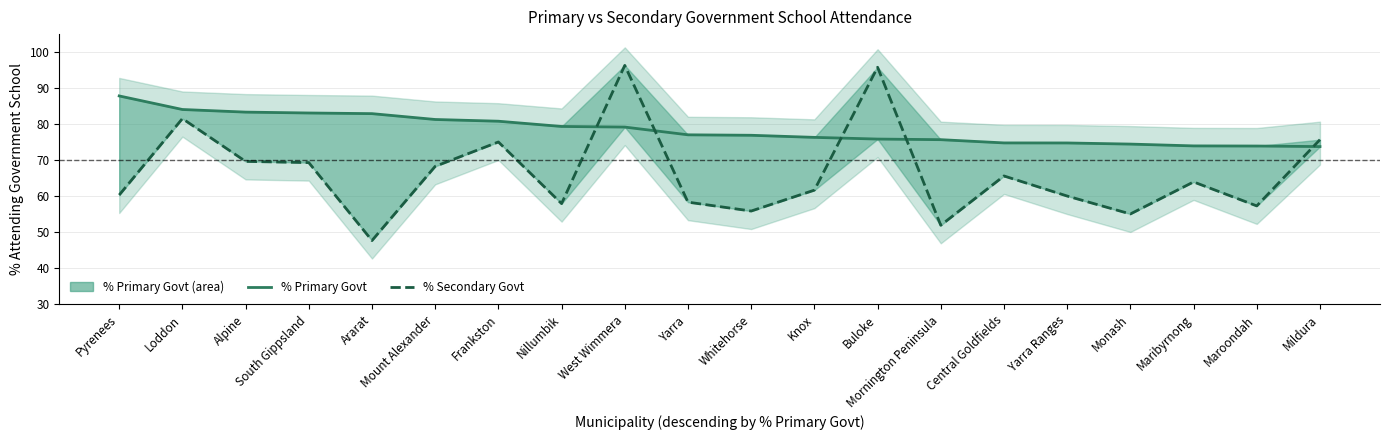

The % Secondary Govt series shows 69.7 at Alpine. True or false?

True